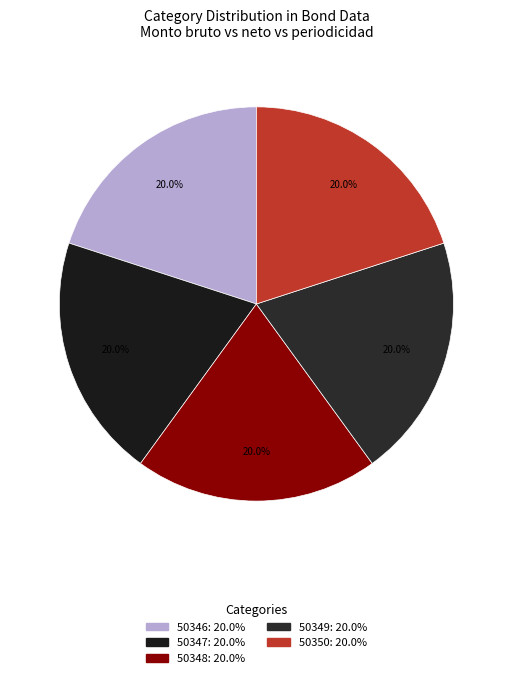

How much of the chart is everything except 50346?

80.0%